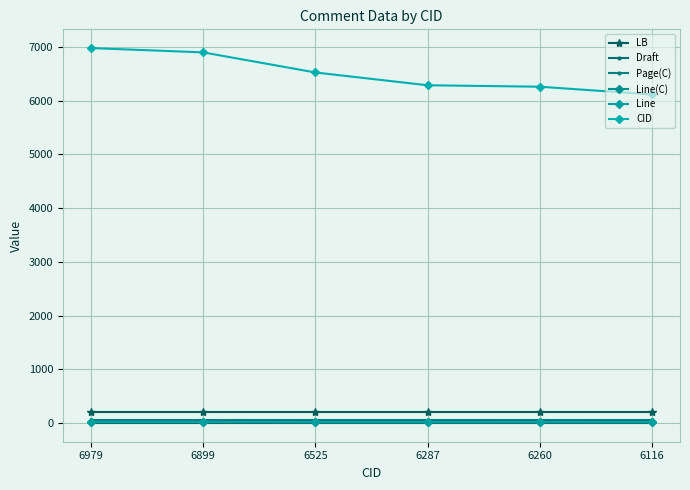

What is the sum of the CID values at 6899 and 6525?

13424